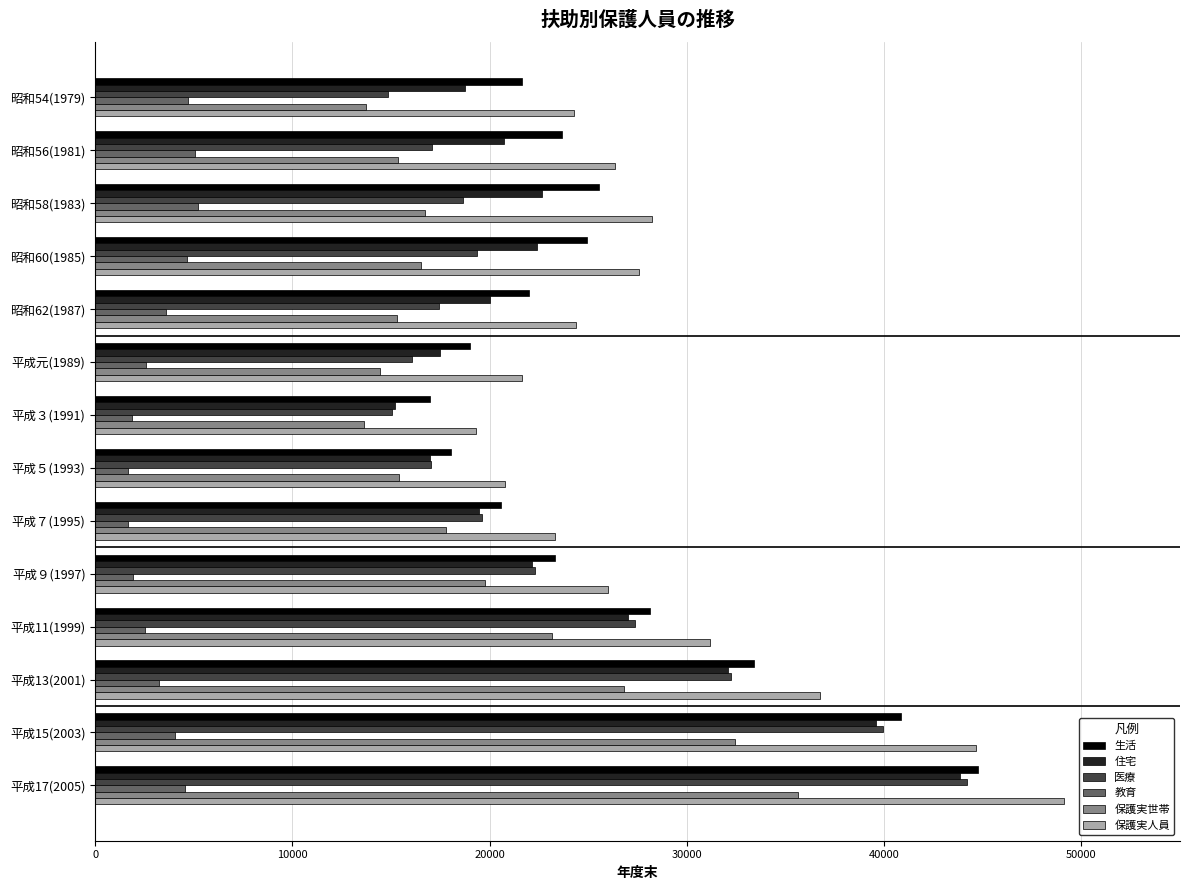

Which series has the largest total across all categories?

保護実人員